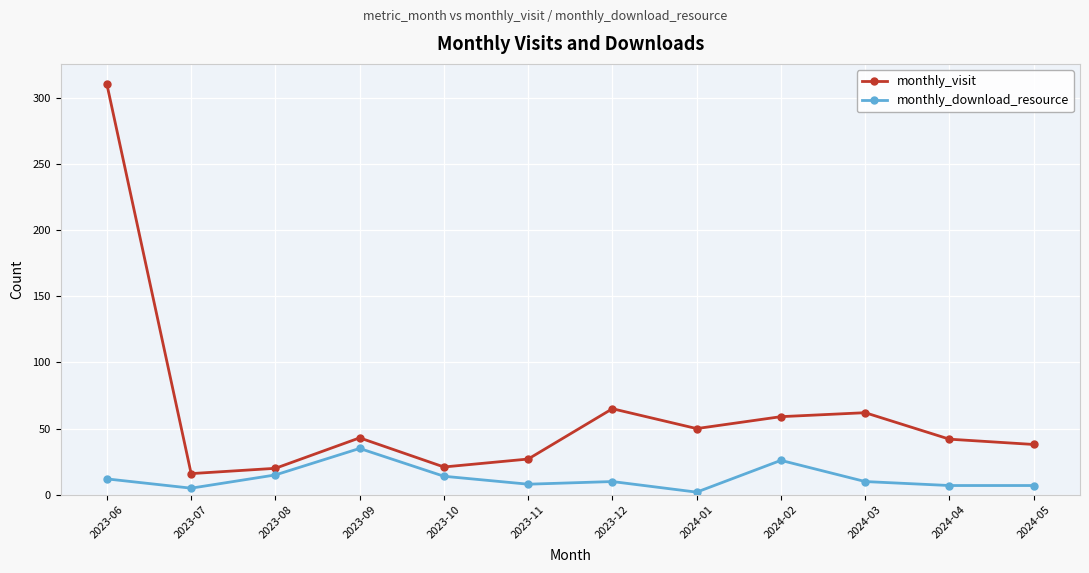

Where is the first local minimum for monthly_download_resource?

2023-07